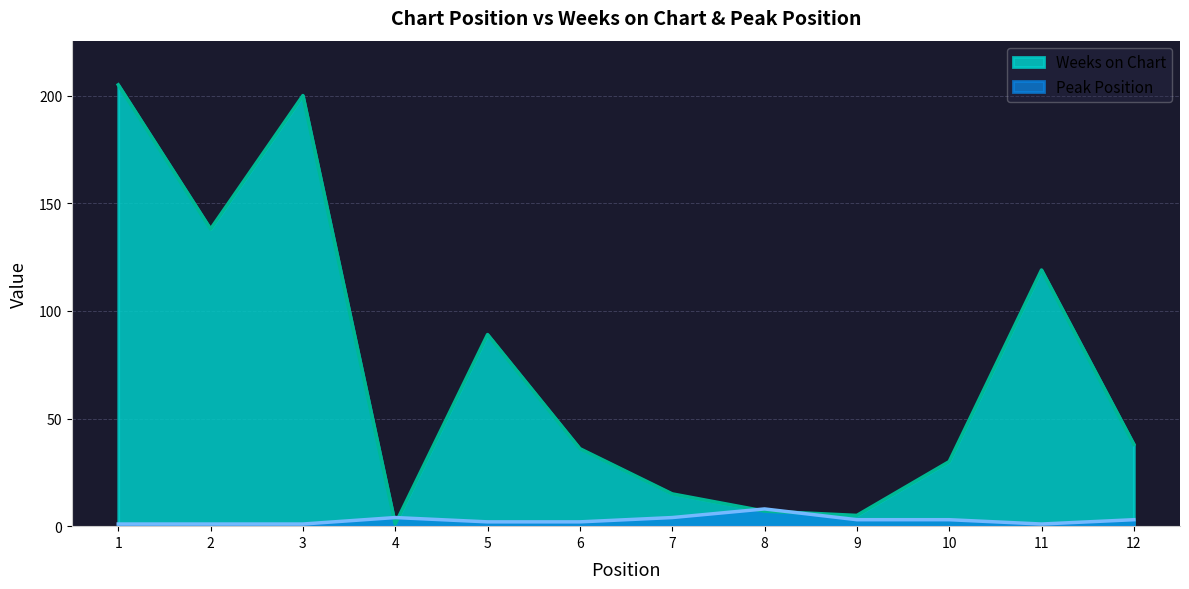

In Weeks on Chart, how many points are lower than both neighbors (excluding endpoints)?

3